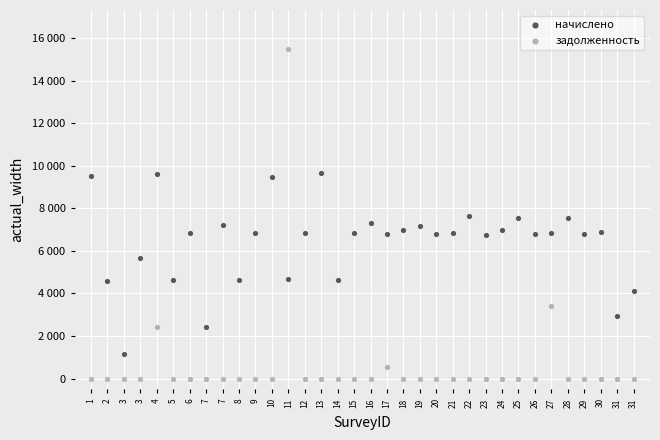

Which series has the largest Y range (max minus min)?

задолженность